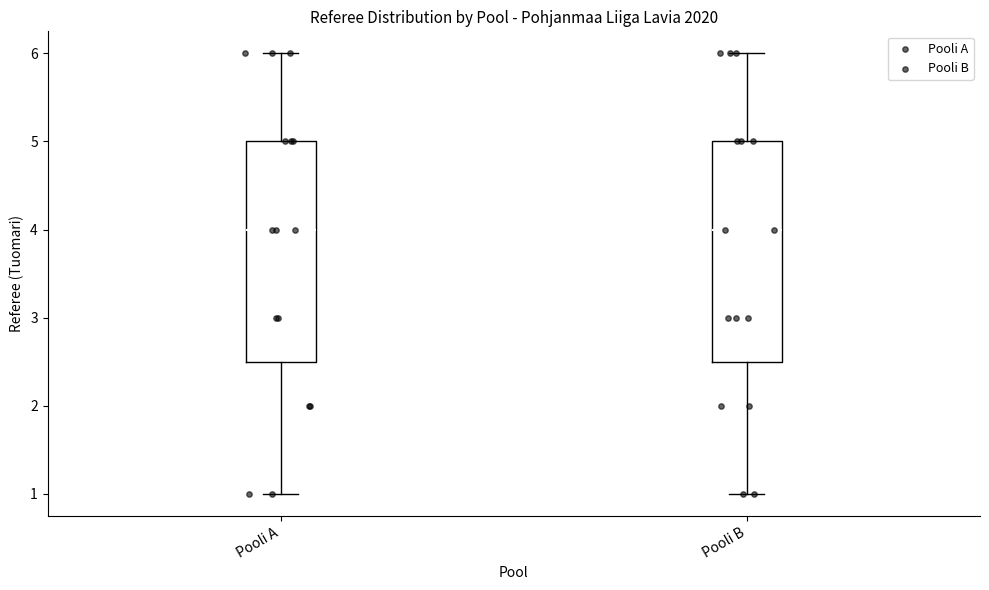

Reading left to right, transcribe this box plot: for each box, give where its median line is, the range the box spans, and where its two whiskers end, as read against the y-axis. The values are not printed on the chart, so give them approximately, as read against the axis.

Pooli A: median 4.0, box 2.5 to 5.0, whiskers 1.0 to 6.0
Pooli B: median 4.0, box 2.5 to 5.0, whiskers 1.0 to 6.0